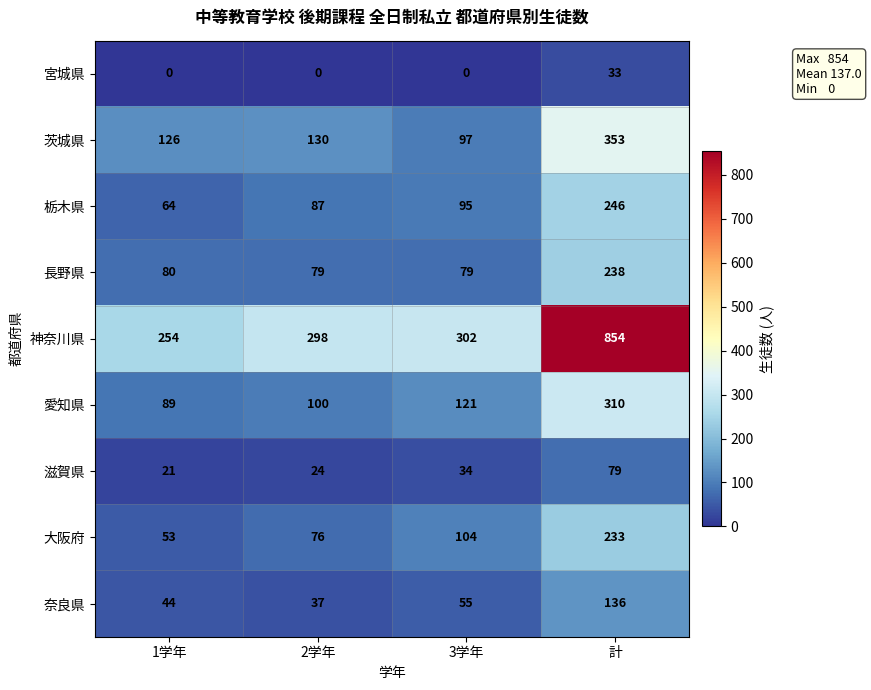

At which category is the sum across all series the highest?

計